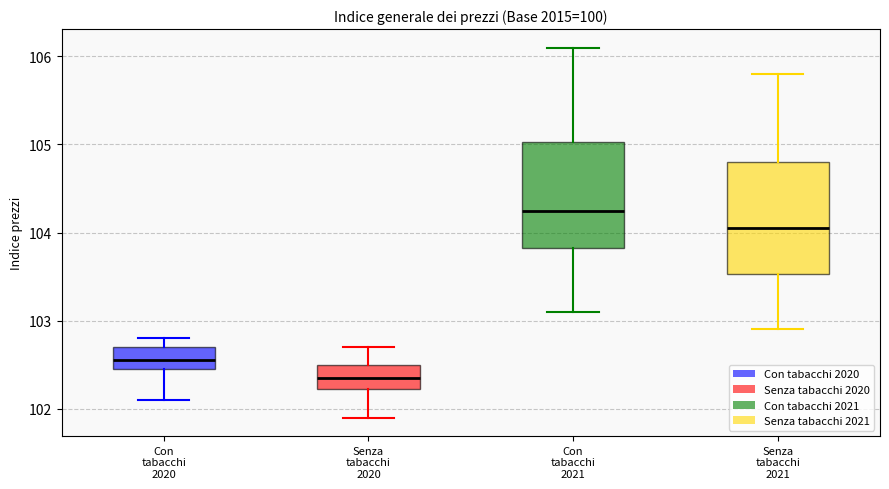

Reading left to right, transcribe this box plot: for each box, give where its median line is, the range the box spans, and where its two whiskers end, as read against the y-axis. The values are not printed on the chart, so give them approximately, as read against the axis.

Con tabacchi 2020: median 102.6, box 102.5 to 102.7, whiskers 102.1 to 102.8
Senza tabacchi 2020: median 102.4, box 102.2 to 102.5, whiskers 101.9 to 102.7
Con tabacchi 2021: median 104.3, box 103.8 to 105.0, whiskers 103.1 to 106.1
Senza tabacchi 2021: median 104.1, box 103.5 to 104.8, whiskers 102.9 to 105.8